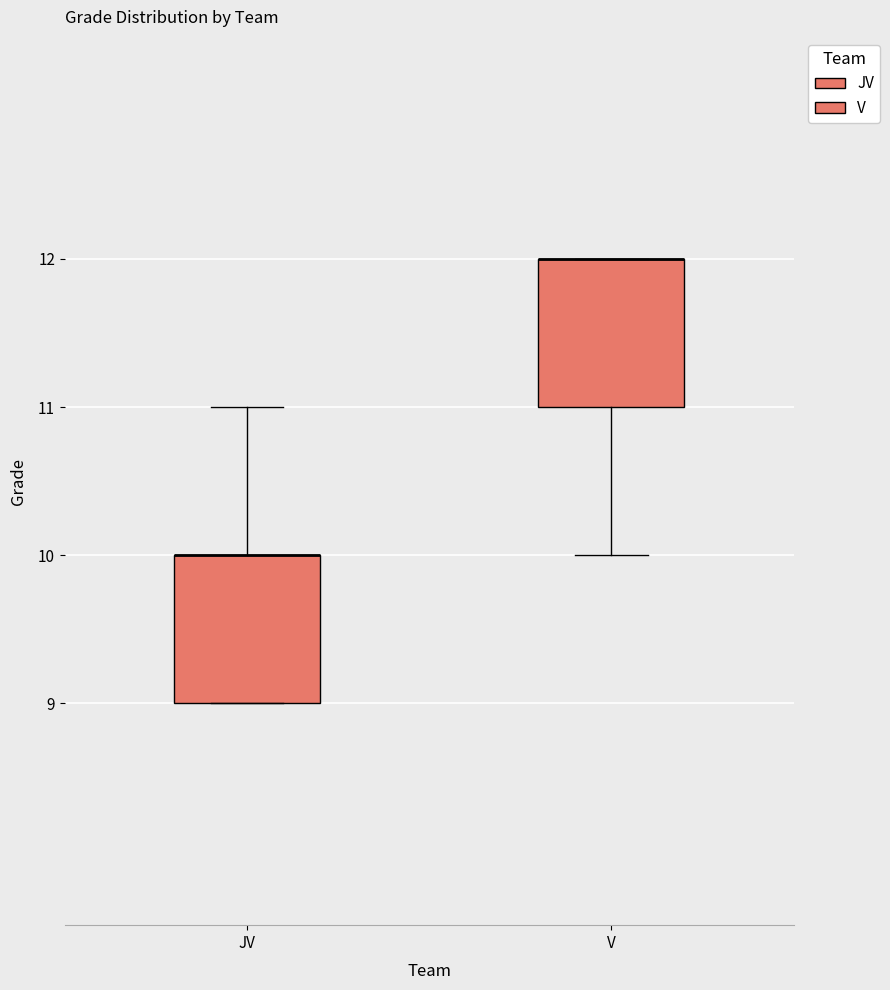

Reading left to right, read every box against the y-axis: the position of its median line, the range the box covers, and the ends of its whiskers. The values are not printed on the chart, so give them approximately, as read against the axis.

JV: median 10 (drawn on the box's upper edge), box 9 to 10, whiskers 9 to 11
V: median 12 (drawn on the box's upper edge), box 11 to 12, whiskers 10 to 12